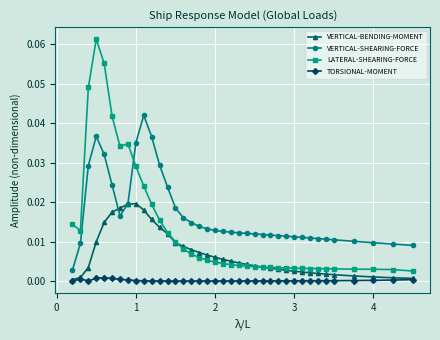

True or false: LATERAL-SHEARING-FORCE and VERTICAL-SHEARING-FORCE cross at least once.

True